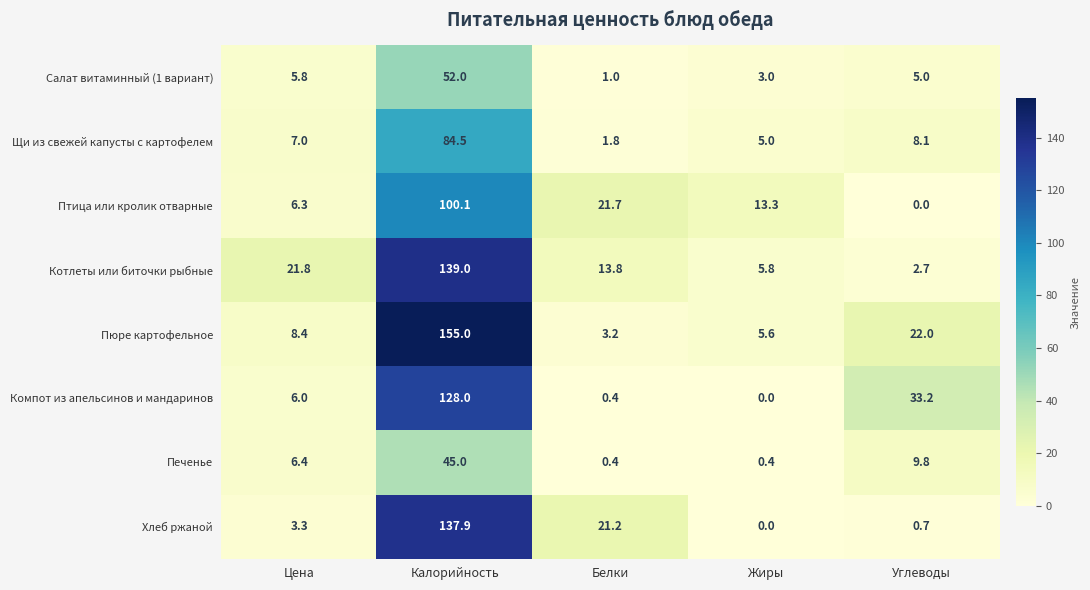

What is the difference between the Пюре картофельное values at Белки and Жиры?

2.4